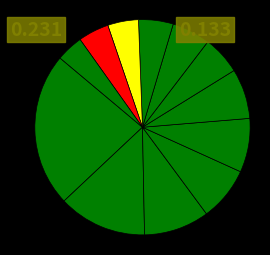

Count the number of slices in the pie.

12